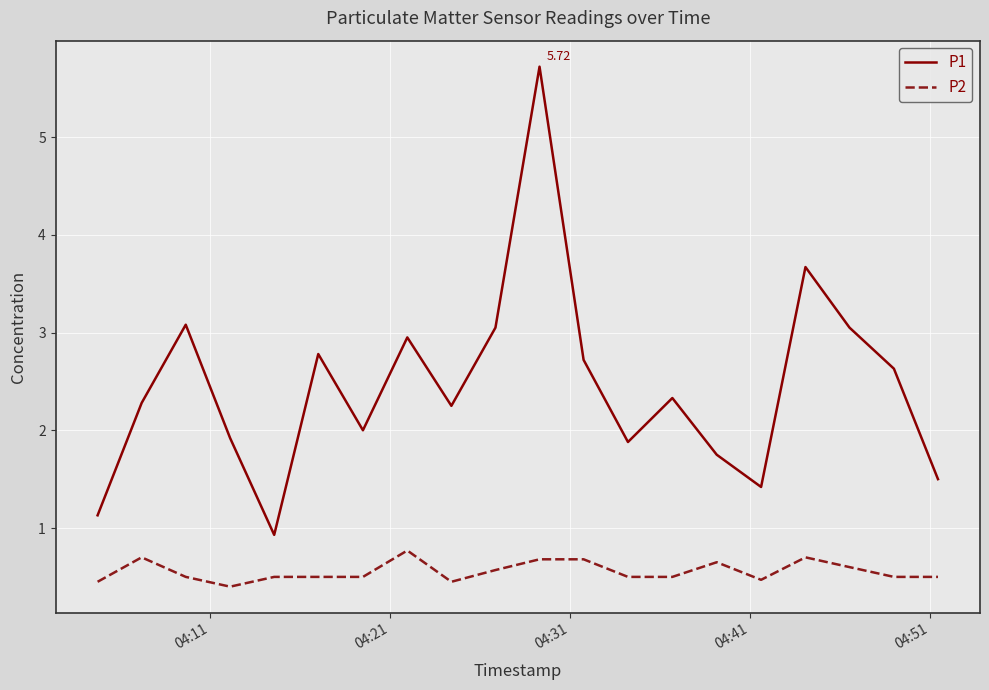

What is the sum of all P2 values?

11.1